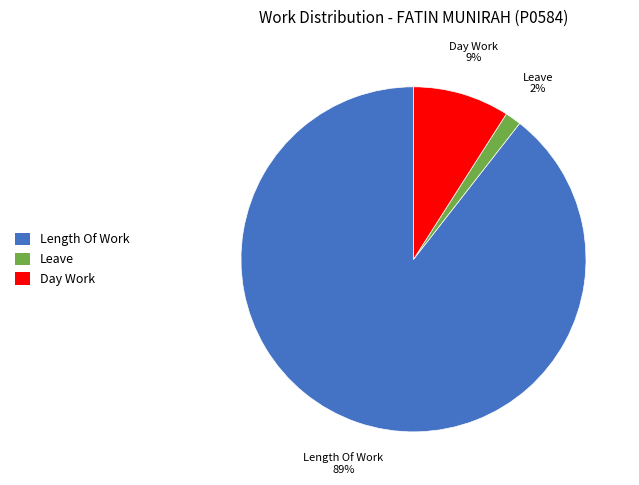

To the nearest percent, what is the average slice percentage?

33%